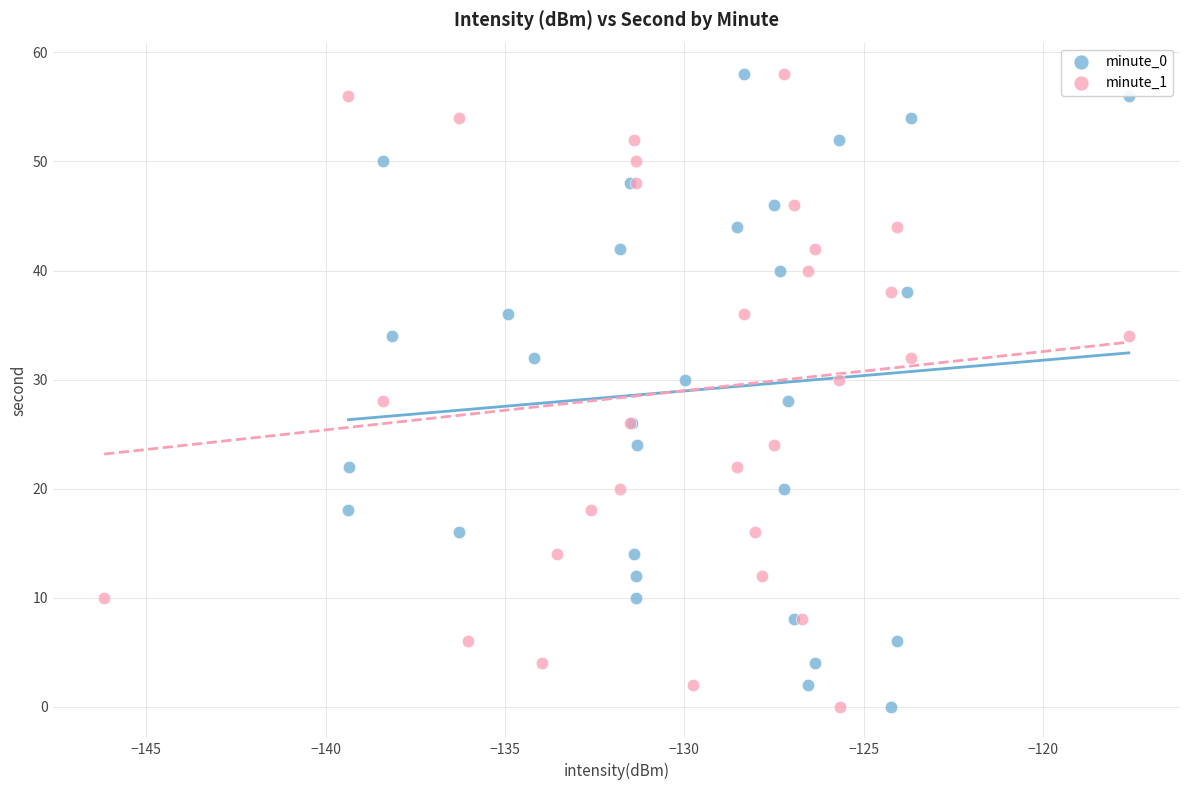

What are all the series names shown in the legend?

minute_0, minute_1